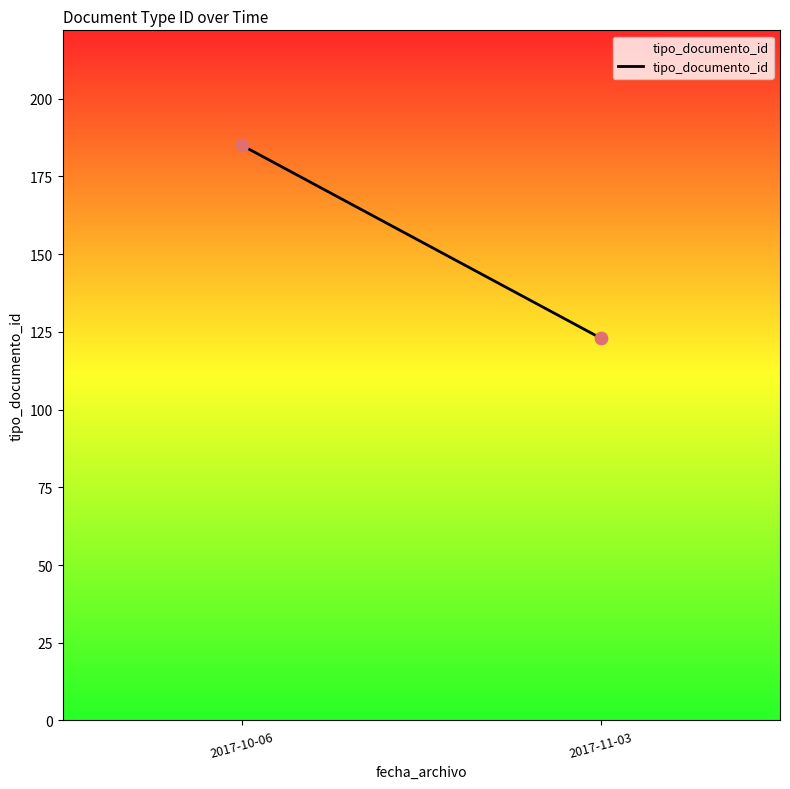

What is the average Y value?

154